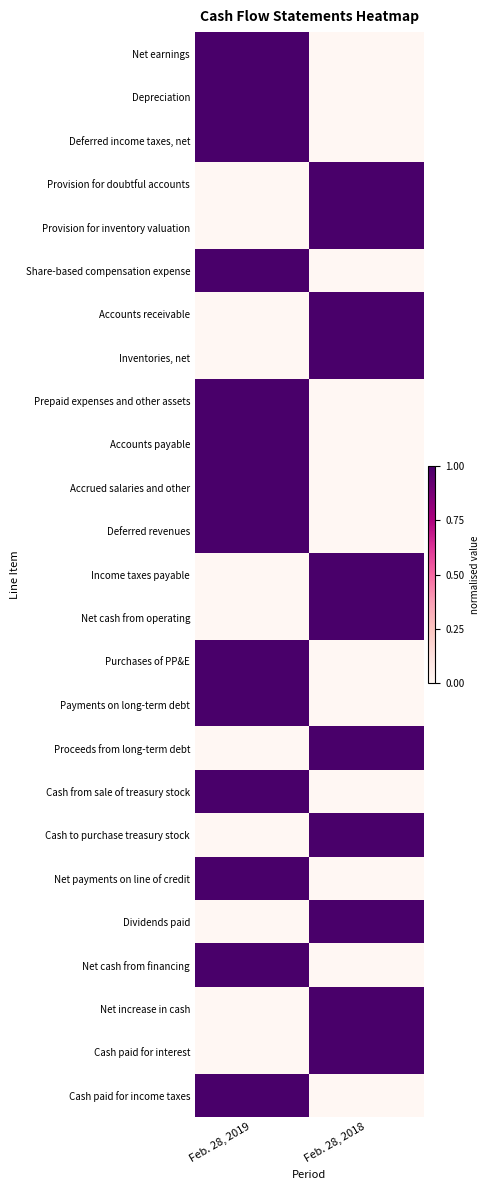

Between Feb. 28, 2019 and Feb. 28, 2018, which is larger?

Feb. 28, 2019